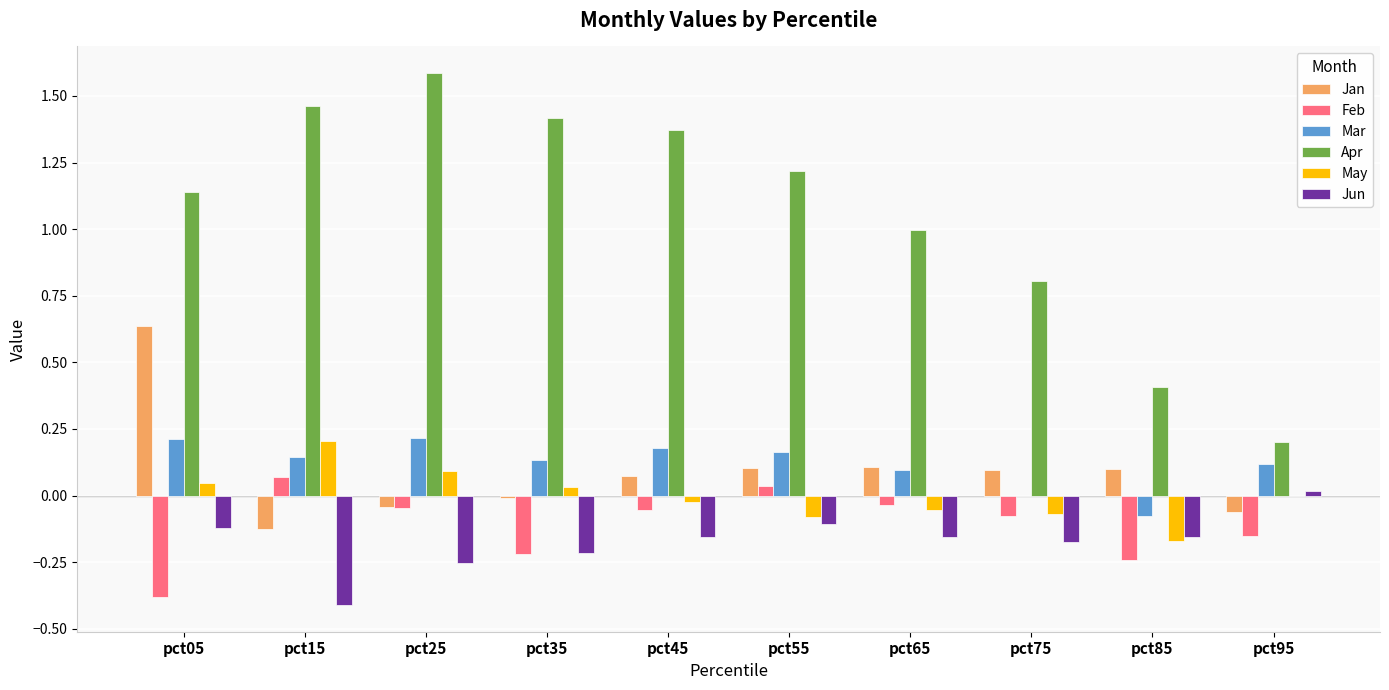

Which category has the highest value in the Apr series?

pct25